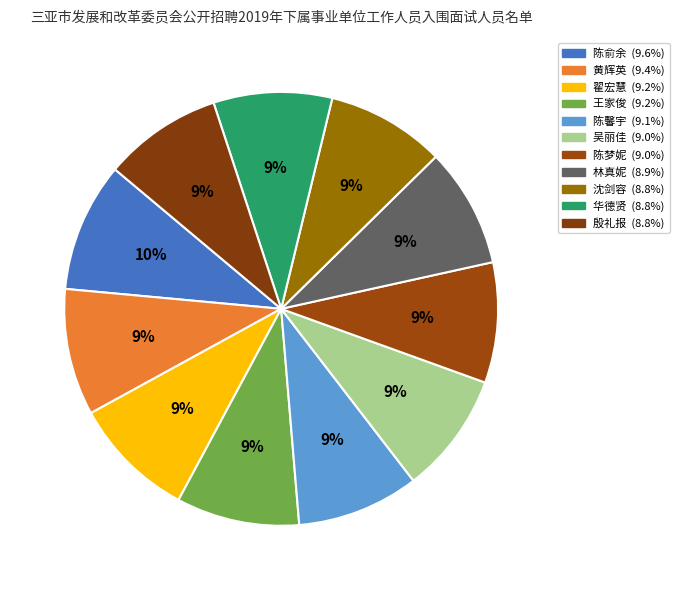

What percentage do 黄辉英 and 陈馨宇 together represent?

18.6%